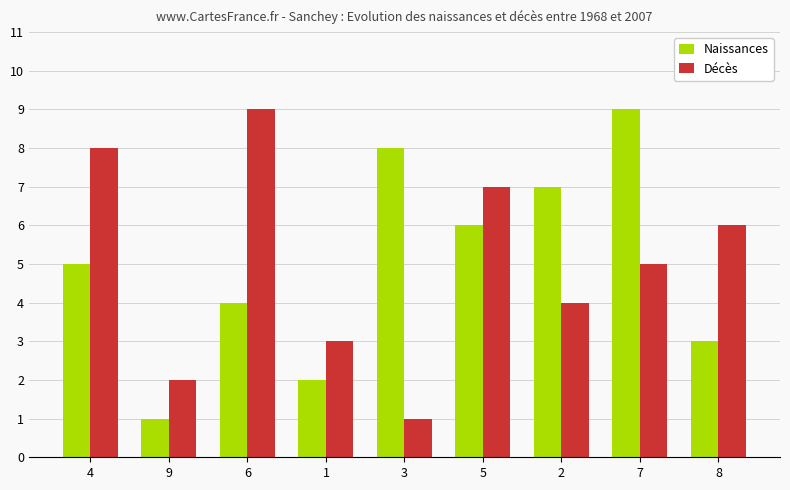

Is it true that Naissances equals 1 at 1?

False